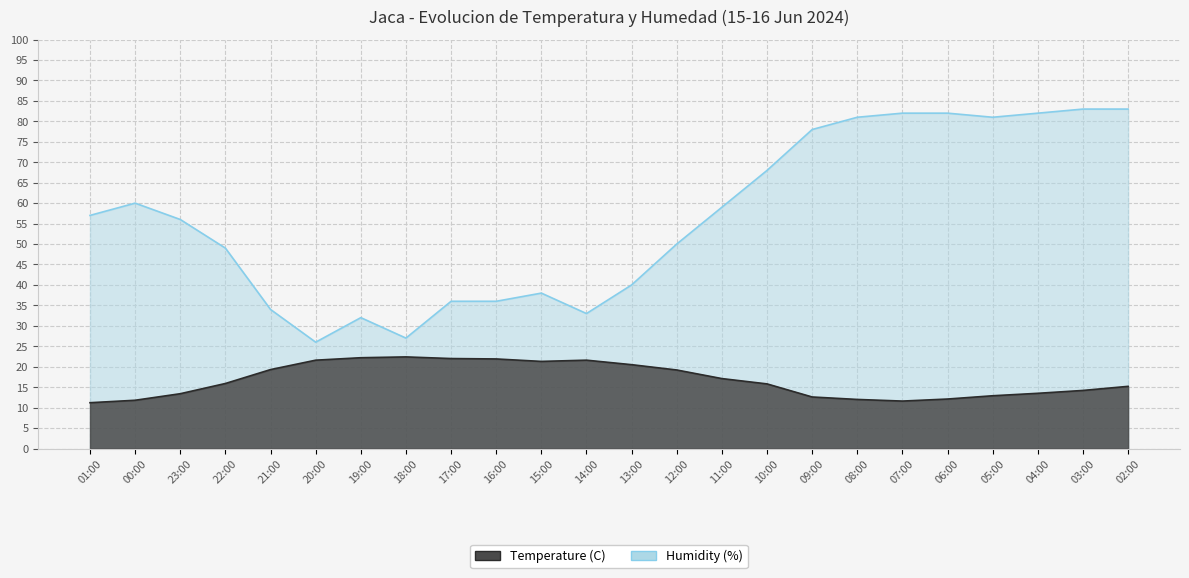

What is the average value of the Temperature (C) series?

16.7